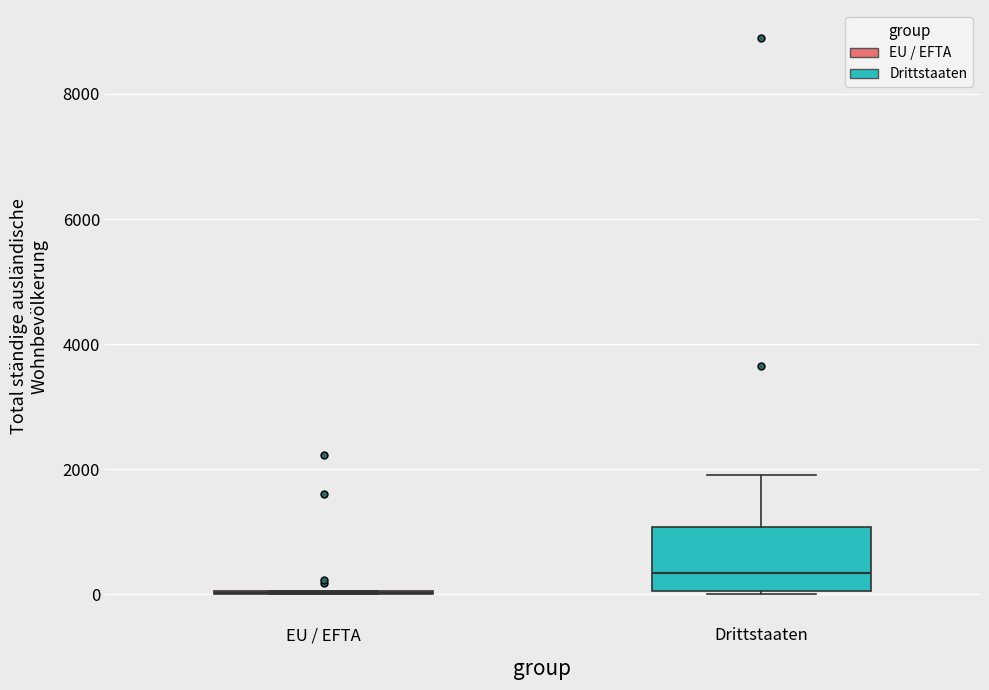

Which box is the tallest, from its lower edge to its upper edge?

Drittstaaten